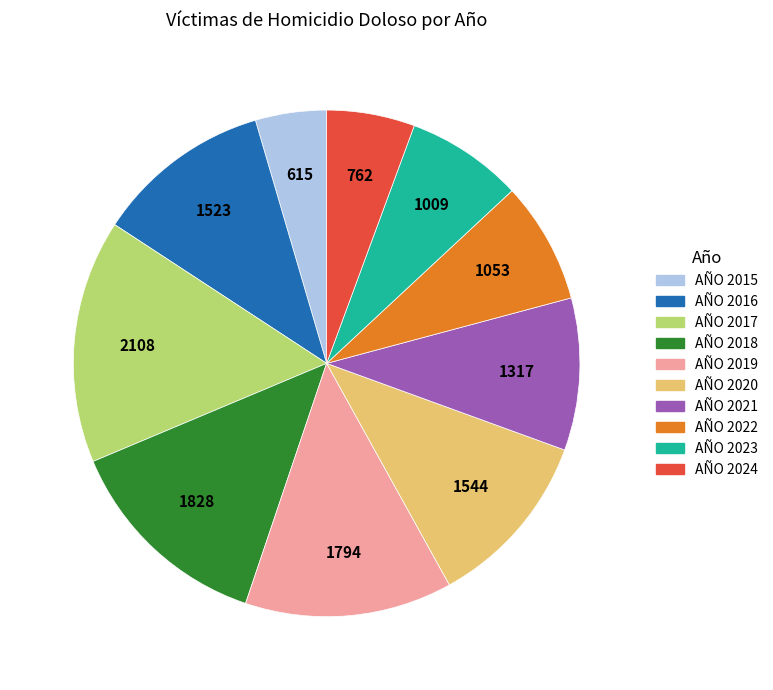

Is it true that AÑO 2016 is 11% of the pie?

True